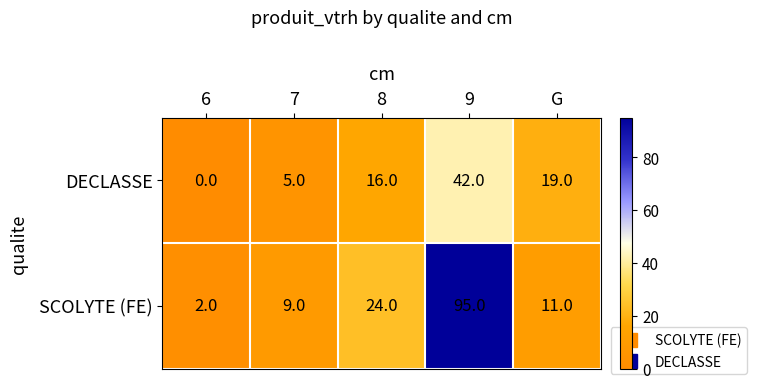

Which series has the largest total across all categories?

SCOLYTE (FE)